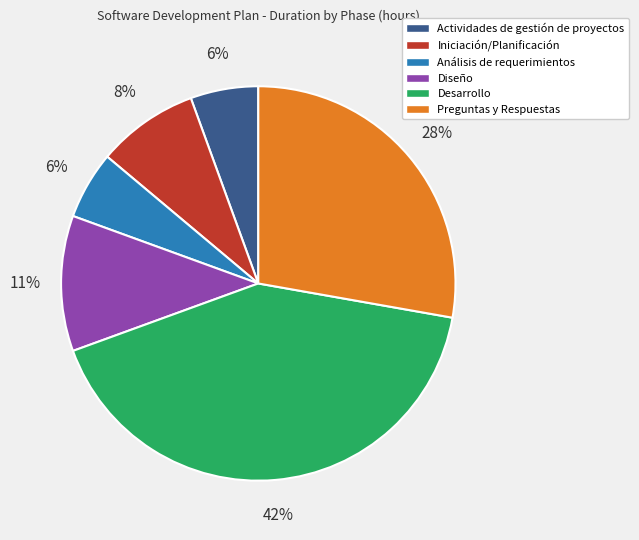

Is the sum of Análisis de requerimientos and Actividades de gestión de proyectos greater than half?

No